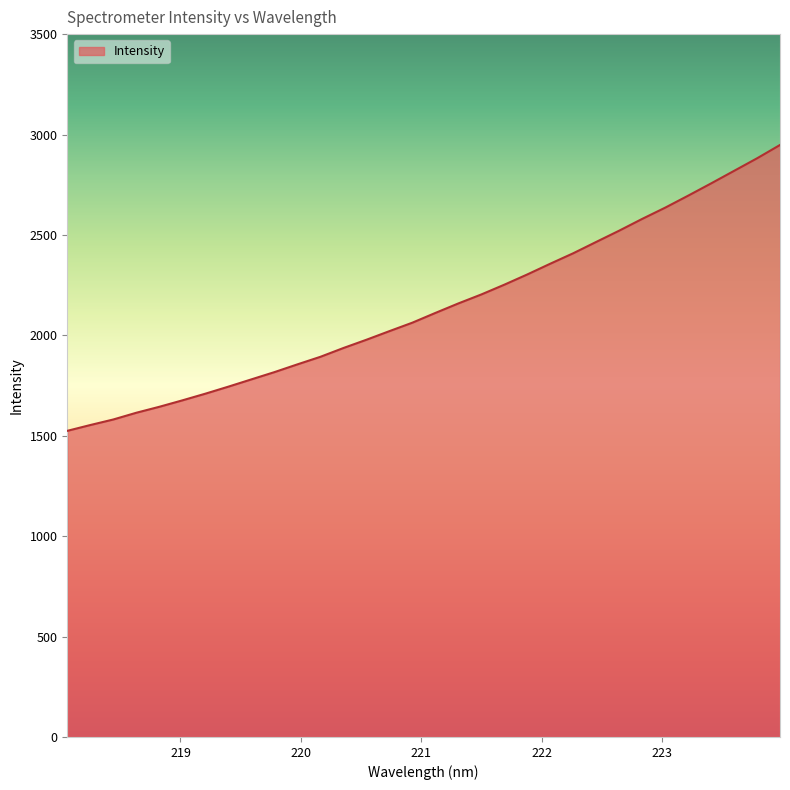

What is the maximum value shown in the chart?

2947.9